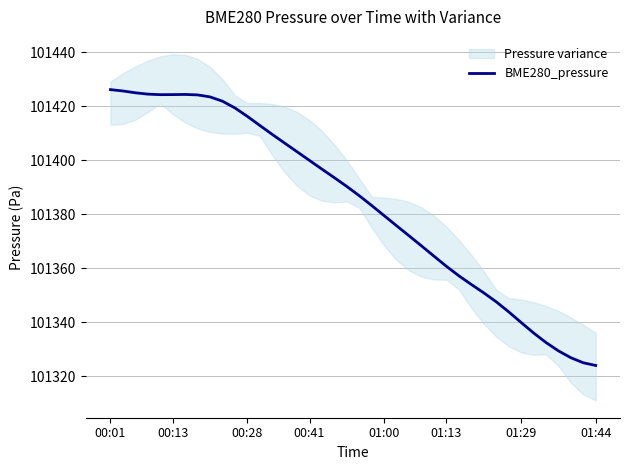

Is it true that BME280_pressure equals 158690.0 at 01:13?

False